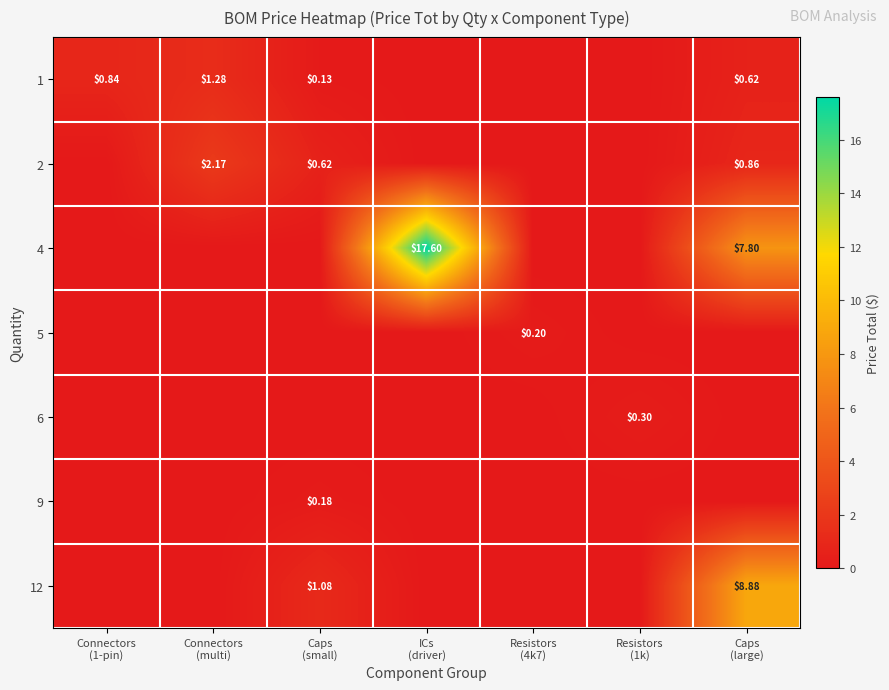

What is the difference between the 1 values at Caps (large) and Connectors (multi)?

0.7